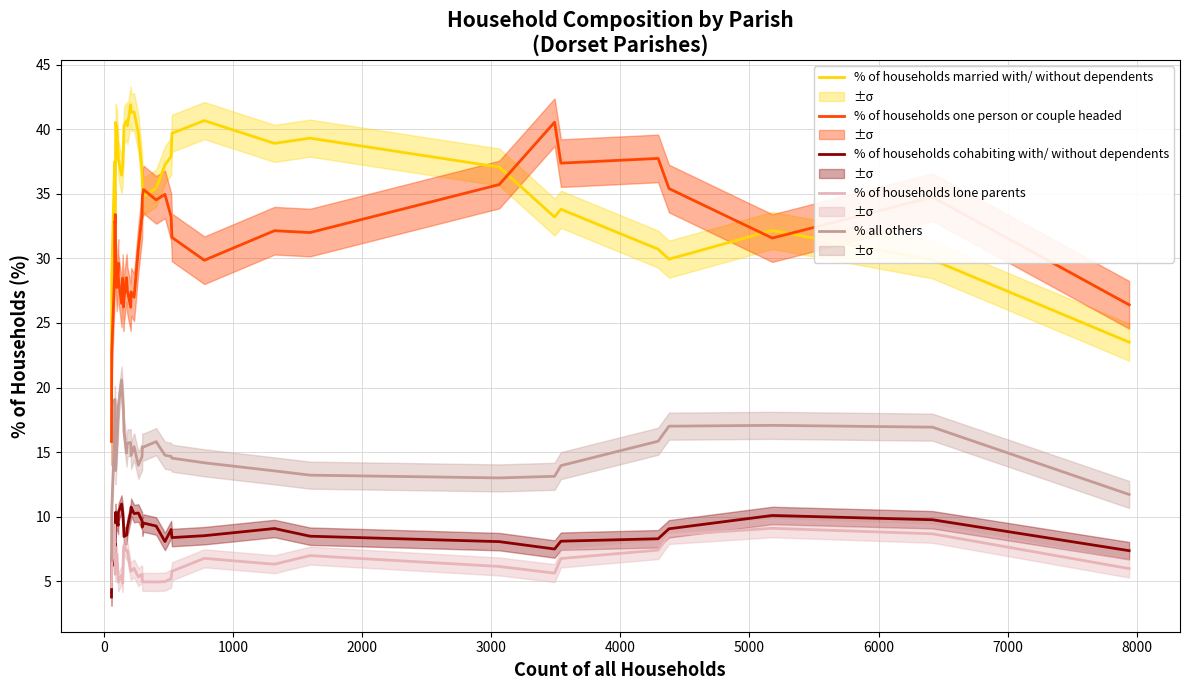

How many series are shown in this chart?

5